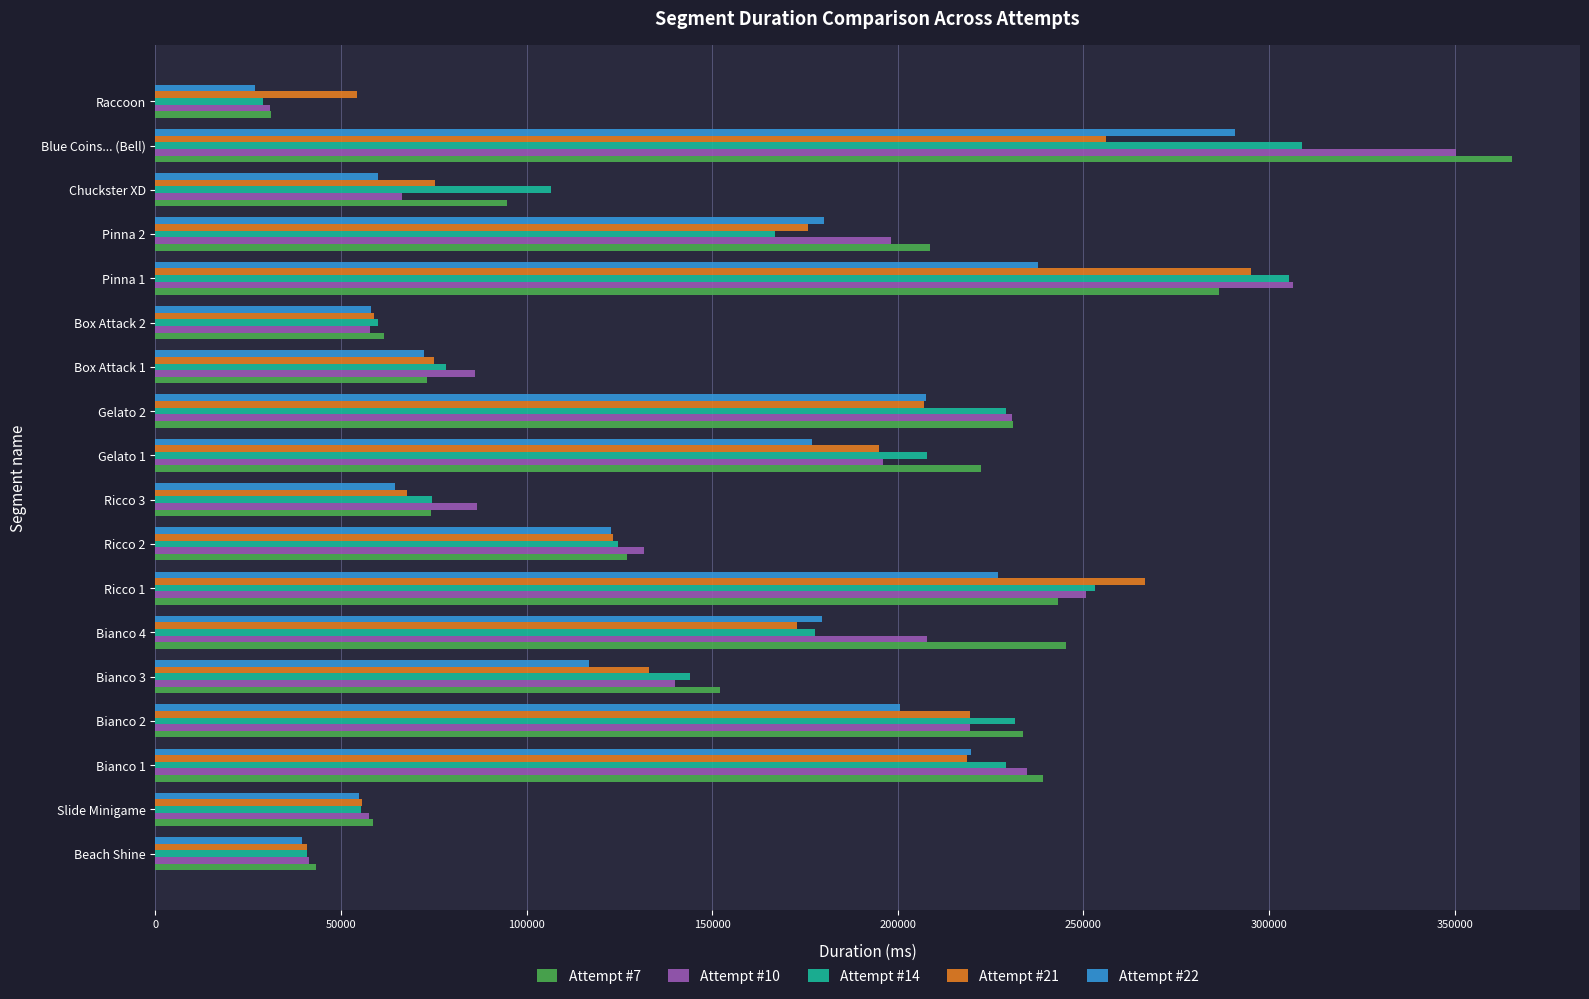

Between Bianco 1 and Box Attack 2, which series saw the biggest shift?

Attempt #7